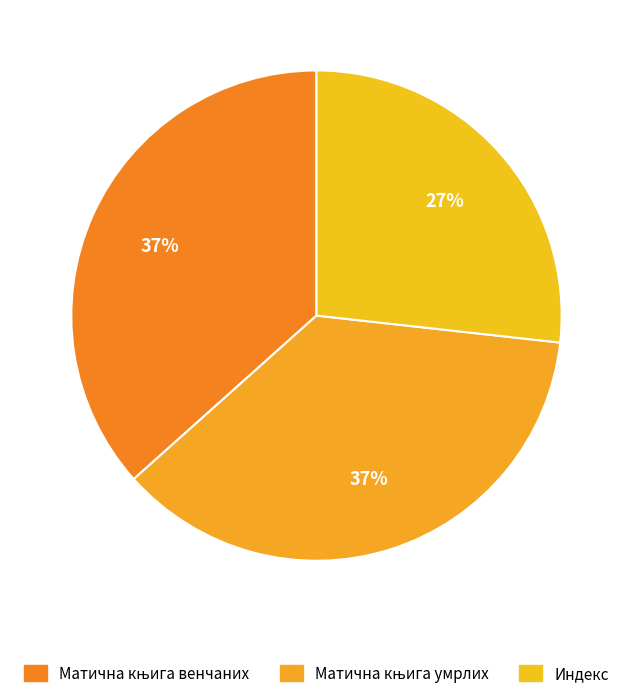

Rank the categories by value from lowest to highest.

Индекс, Матична књига венчаних, Матична књига умрлих